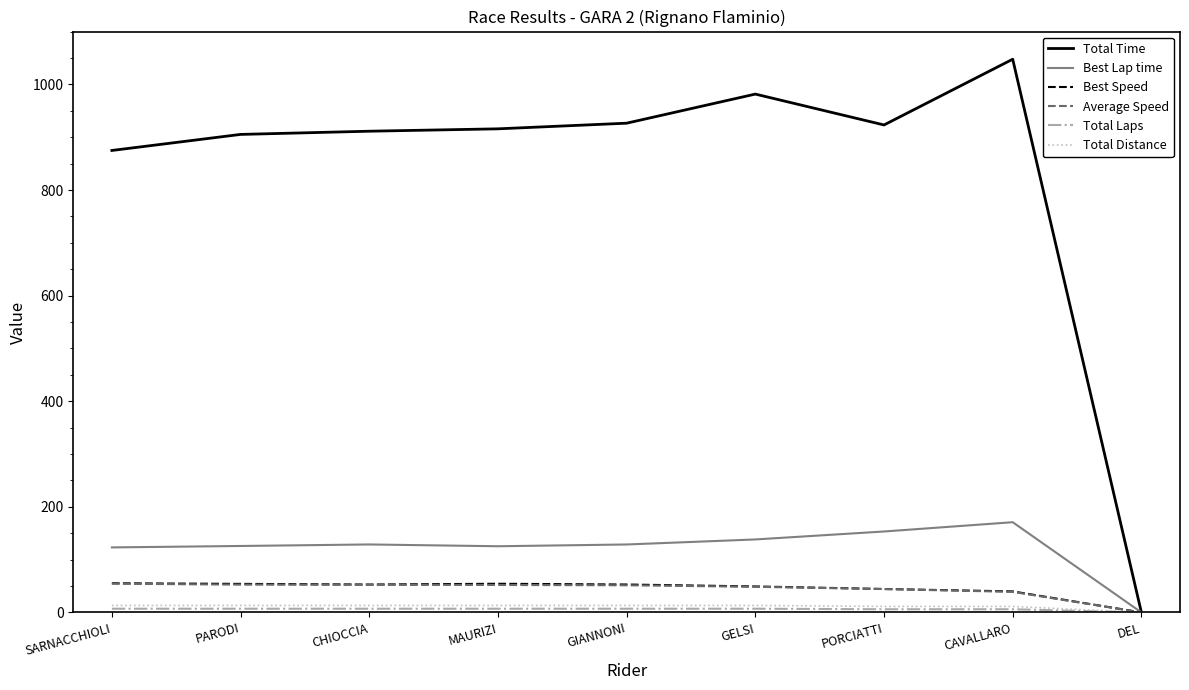

Where is Total Time nearest to the value 523?

SARNACCHIOLI